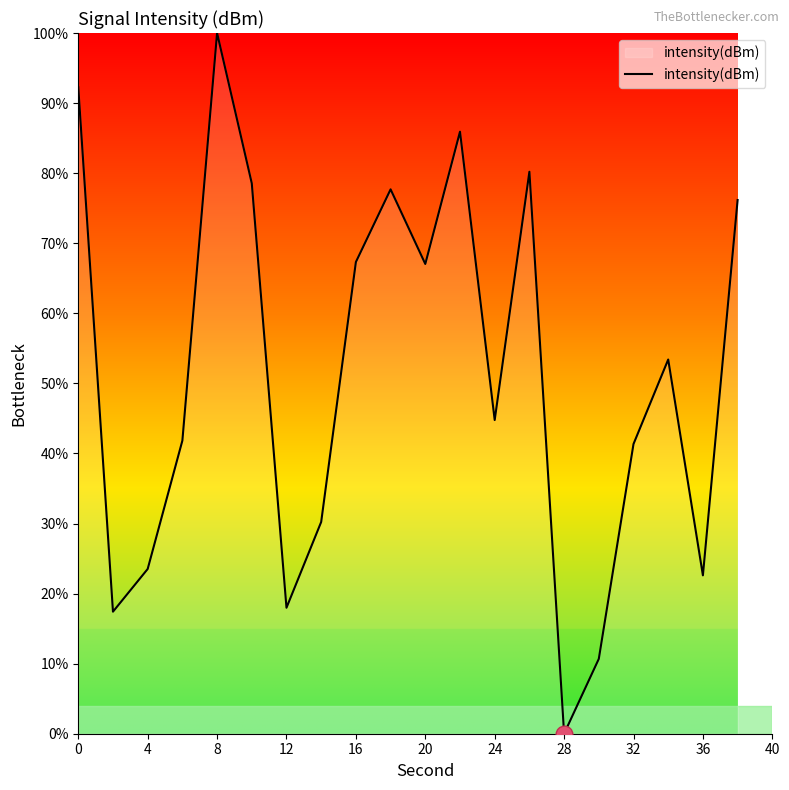

What is the maximum value shown in the chart?

100.0